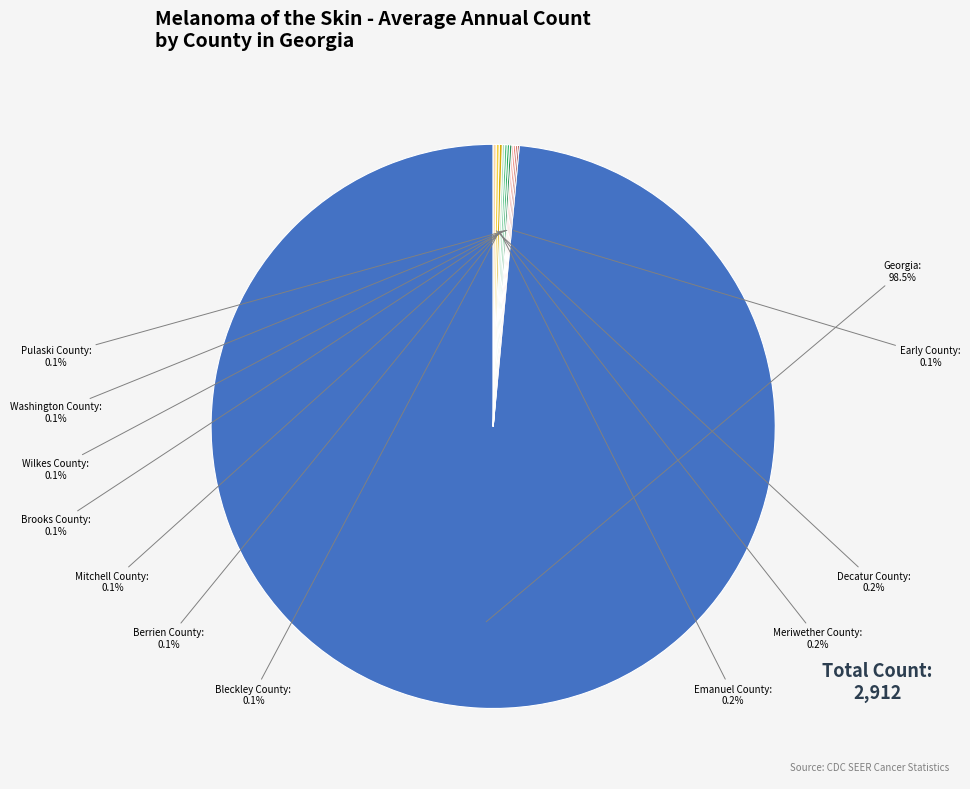

Which category has the smallest portion of the pie?

Early County